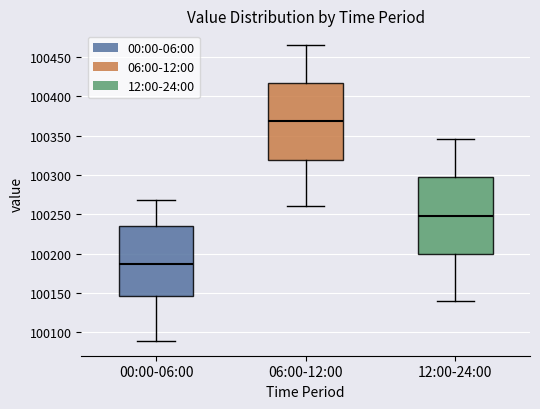

Which box's median line is the highest?

06:00-12:00